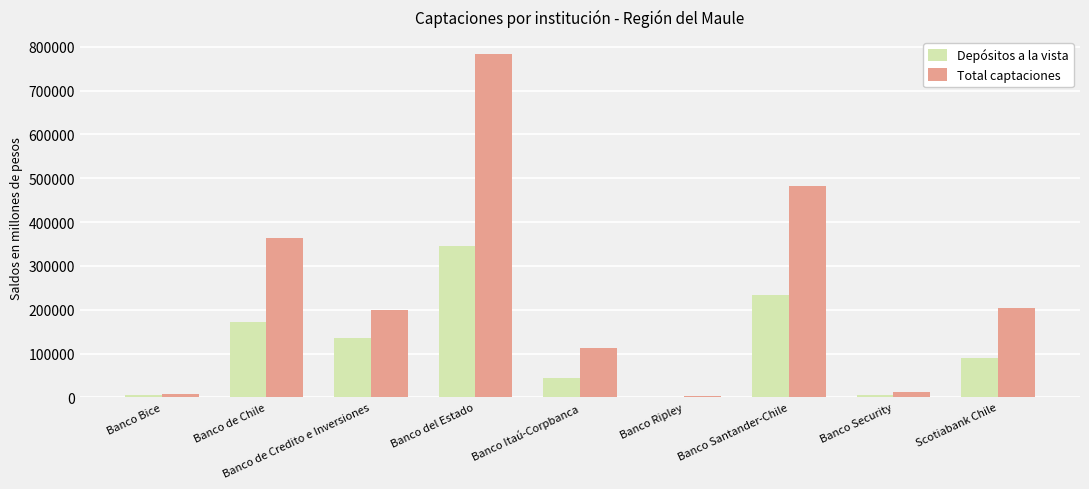

What is the sum of all Total captaciones values?

2170277.3